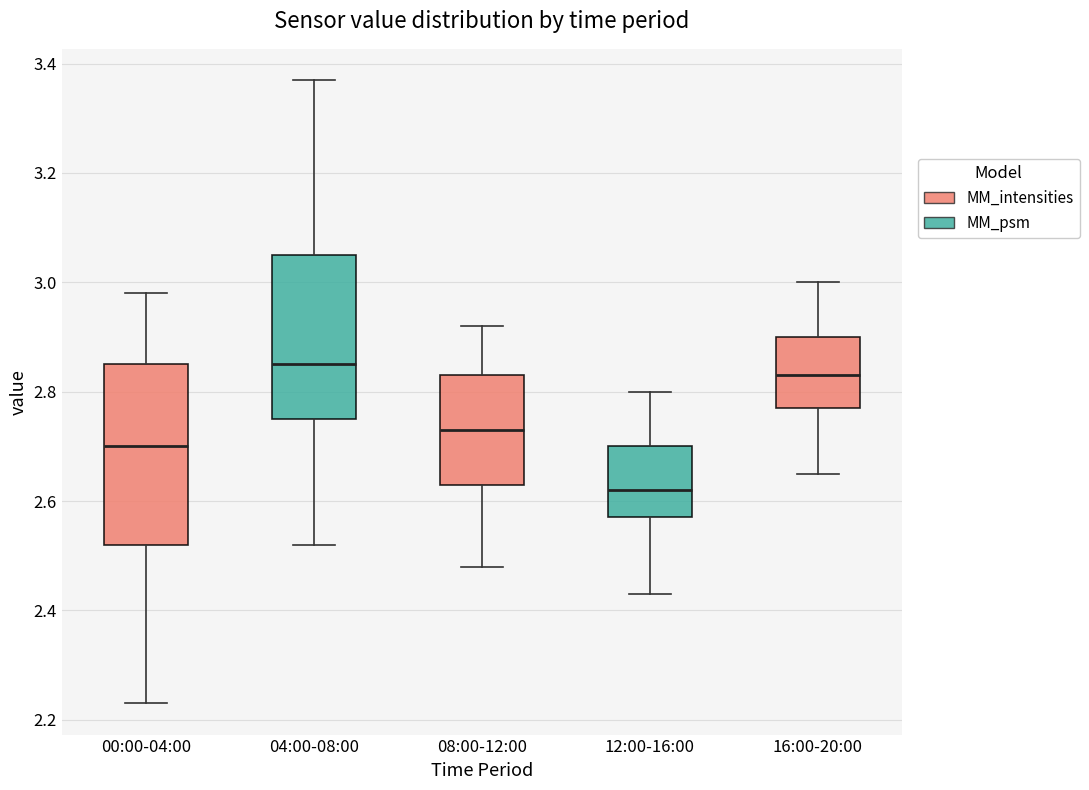

Which box is the tallest, from its lower edge to its upper edge?

00:00-04:00